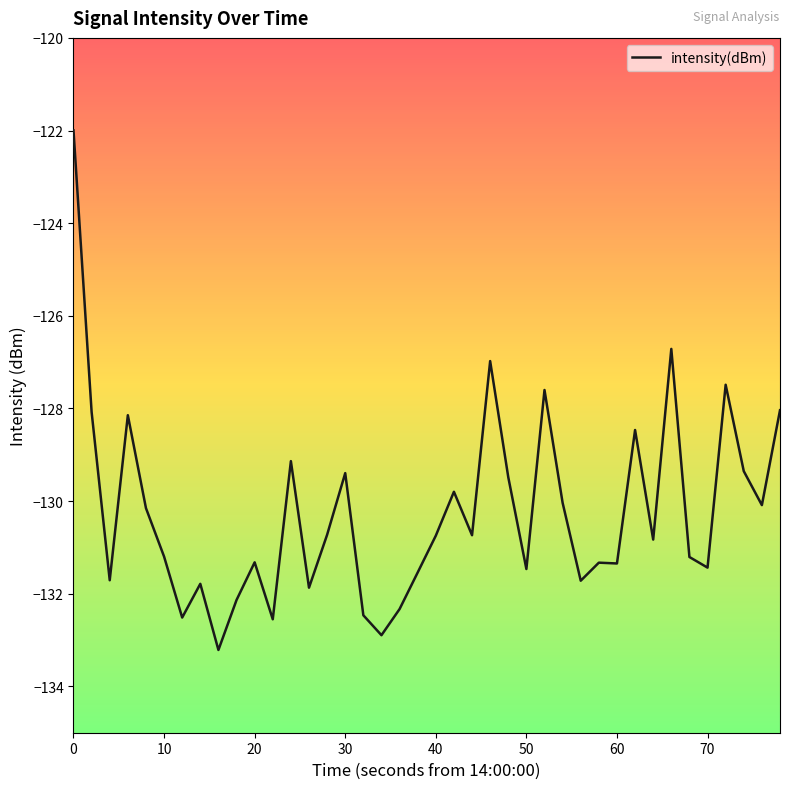

How many categories are shown in the chart?

40